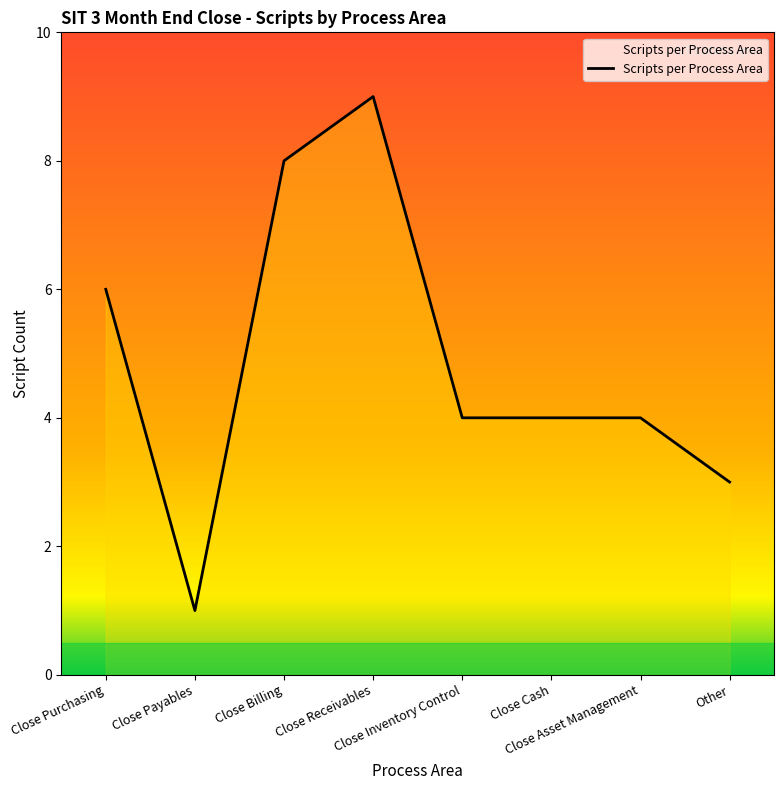

What is the difference between the maximum and second lowest values?

6